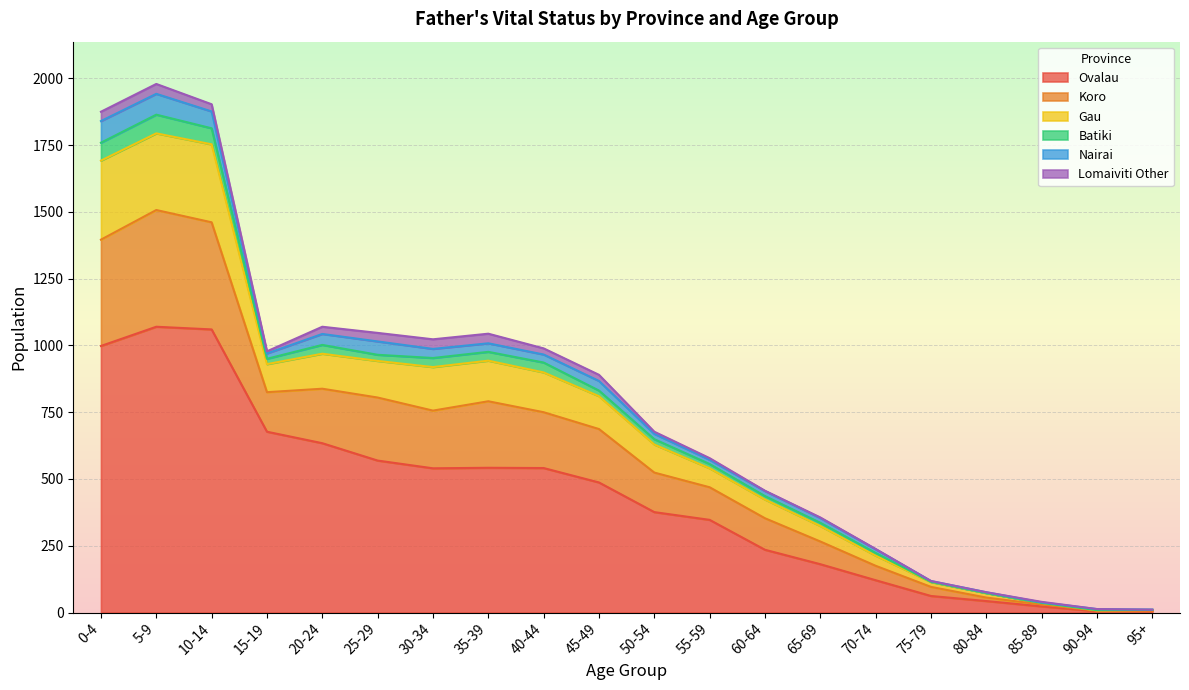

What are all the series names shown in the legend?

Ovalau, Koro, Gau, Batiki, Nairai, Lomaiviti Other